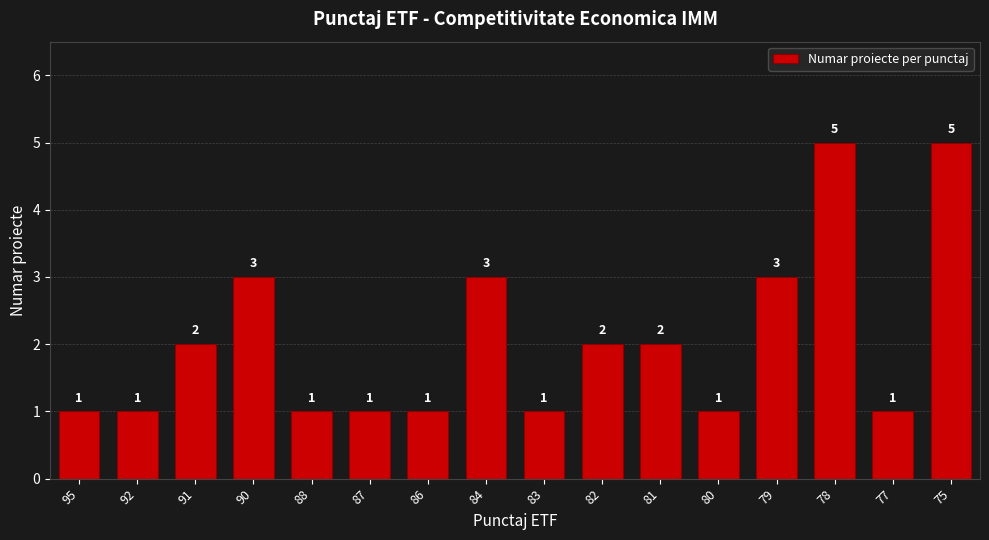

Is it true that the value at 95 is 0?

False